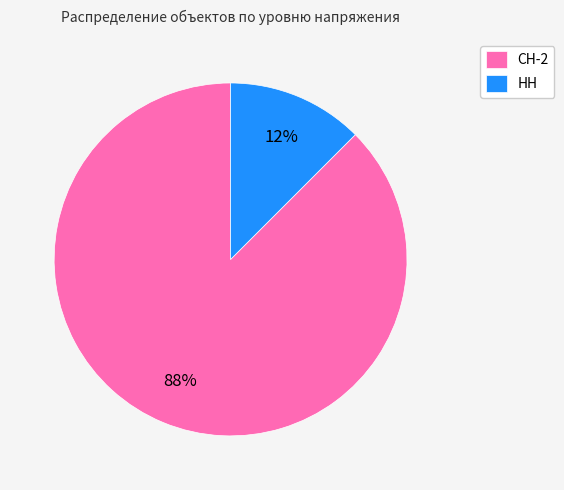

Which category has the smallest portion of the pie?

НН